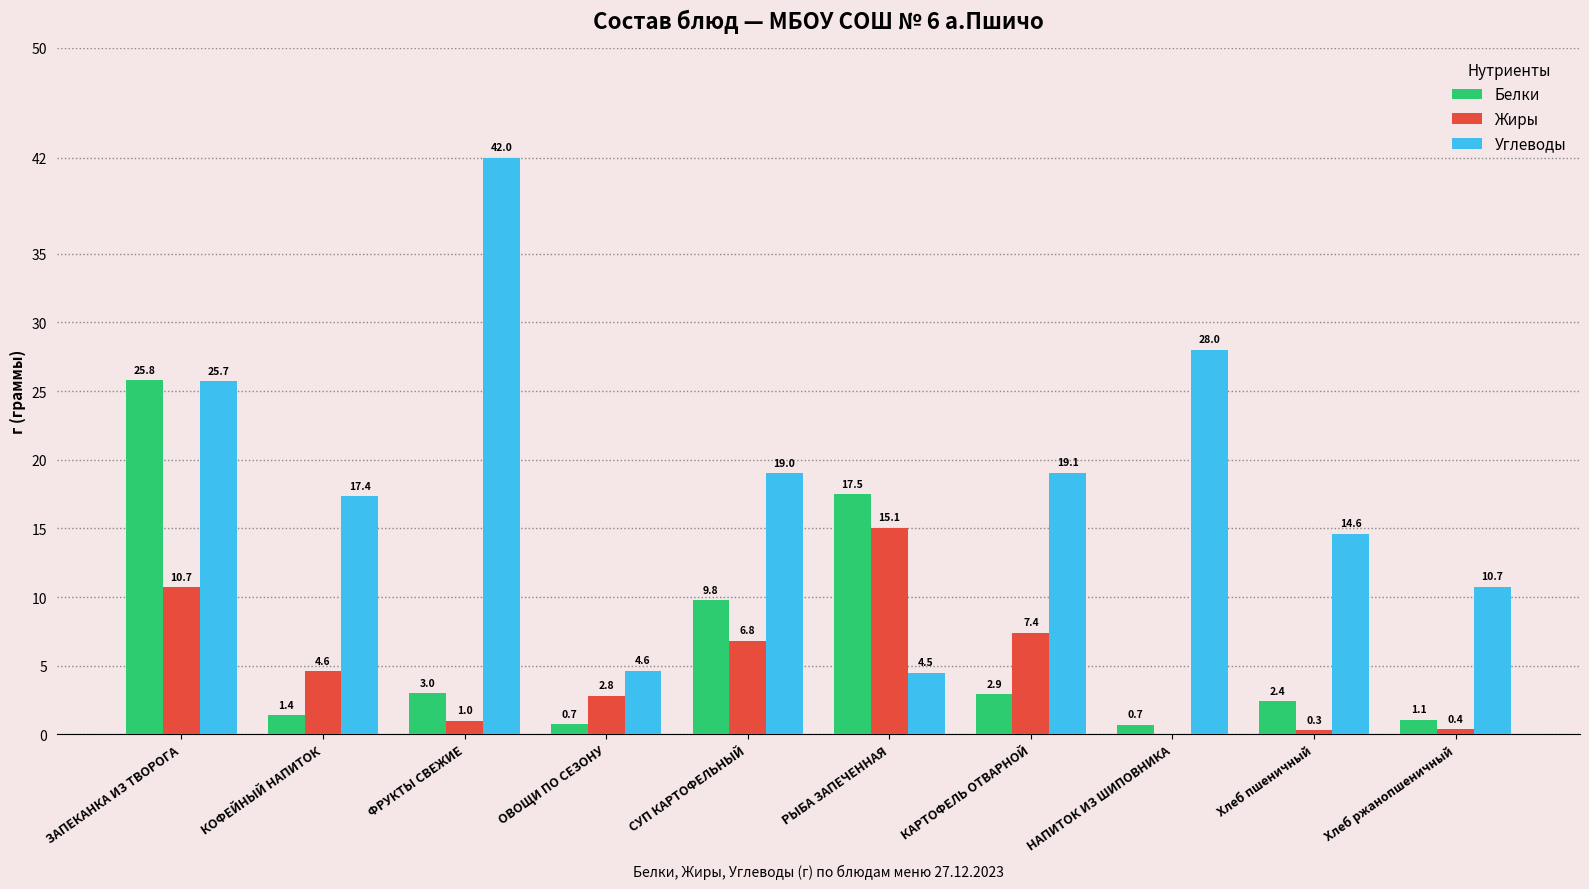

The Углеводы series shows 28.0 at НАПИТОК ИЗ ШИПОВНИКА. True or false?

True